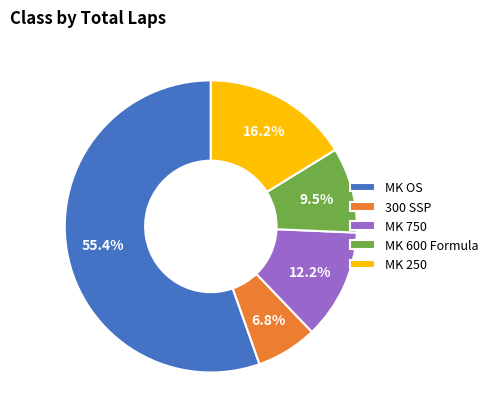

Which category has the biggest portion of the pie?

MK OS